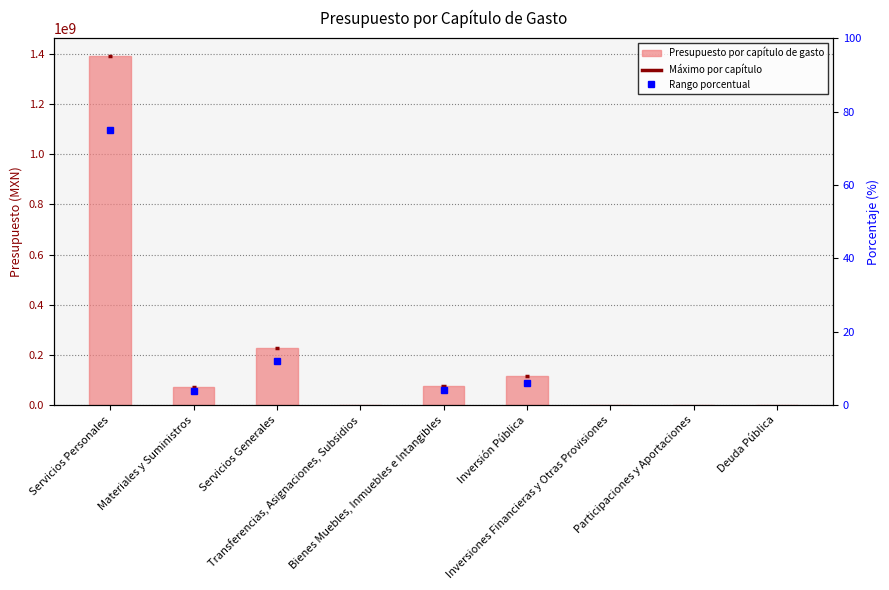

Rank the categories by value from highest to lowest.

Servicios Personales, Servicios Generales, Inversión Pública, Bienes Muebles, Inmuebles e Intangibles, Materiales y Suministros, Transferencias, Asignaciones, Subsidios, Inversiones Financieras y Otras Provisiones, Participaciones y Aportaciones, Deuda Pública